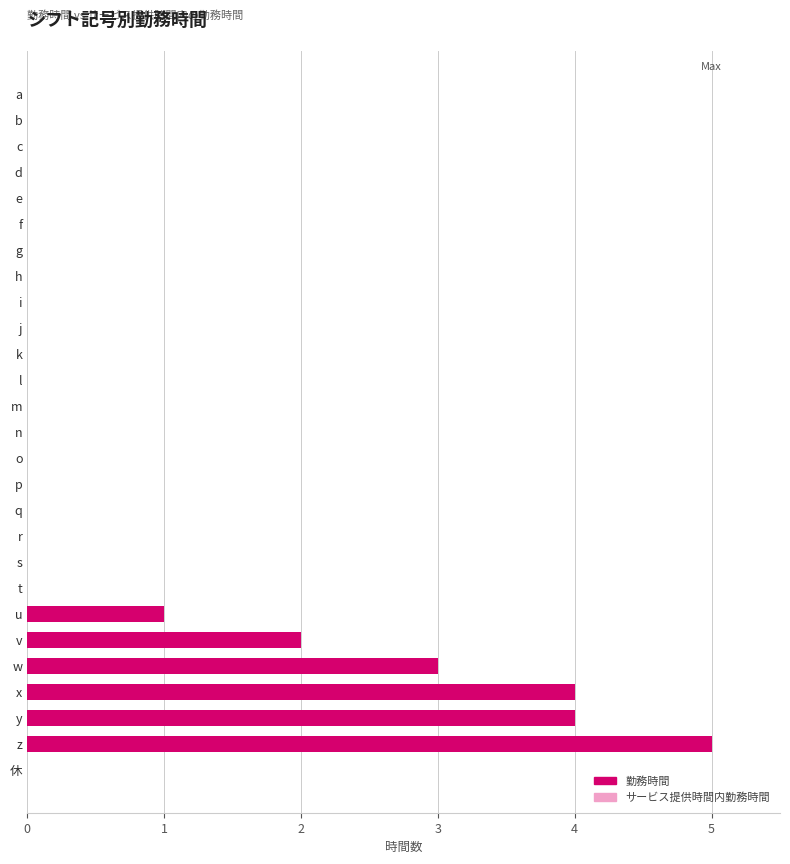

At how many categories does at least one series exceed 2?

4